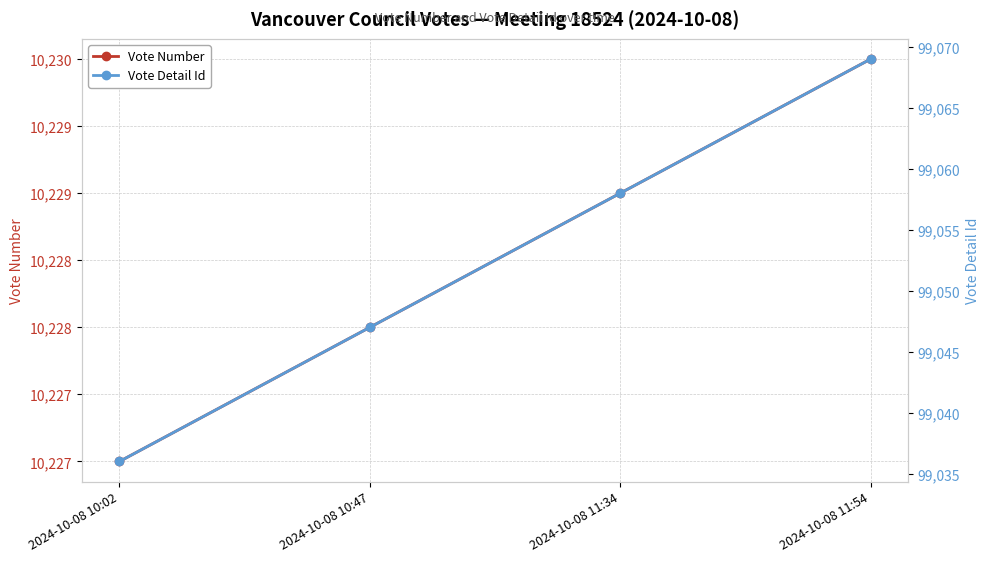

The value of Vote Detail Id at 2024-10-08 11:34 is 158546. True or false?

False